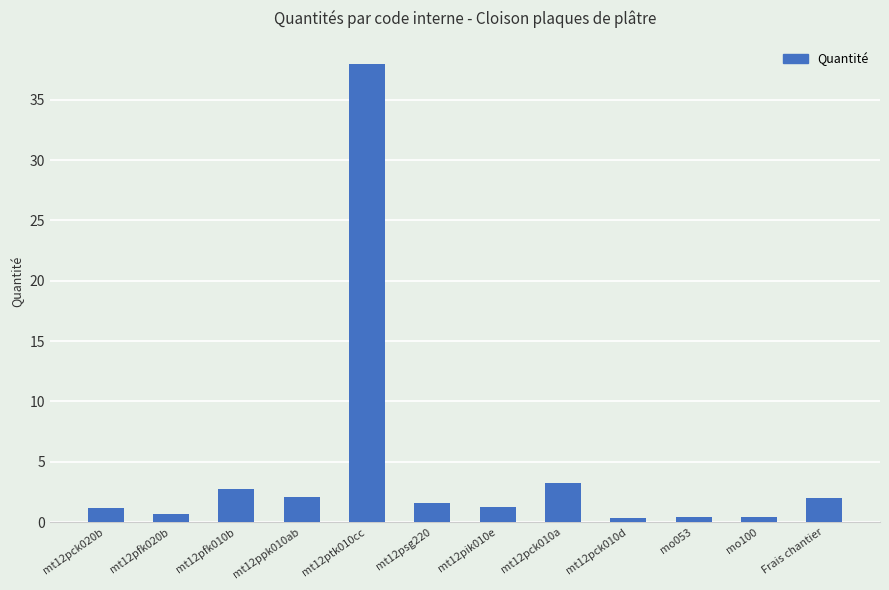

The value at Frais chantier is 2.0. True or false?

True